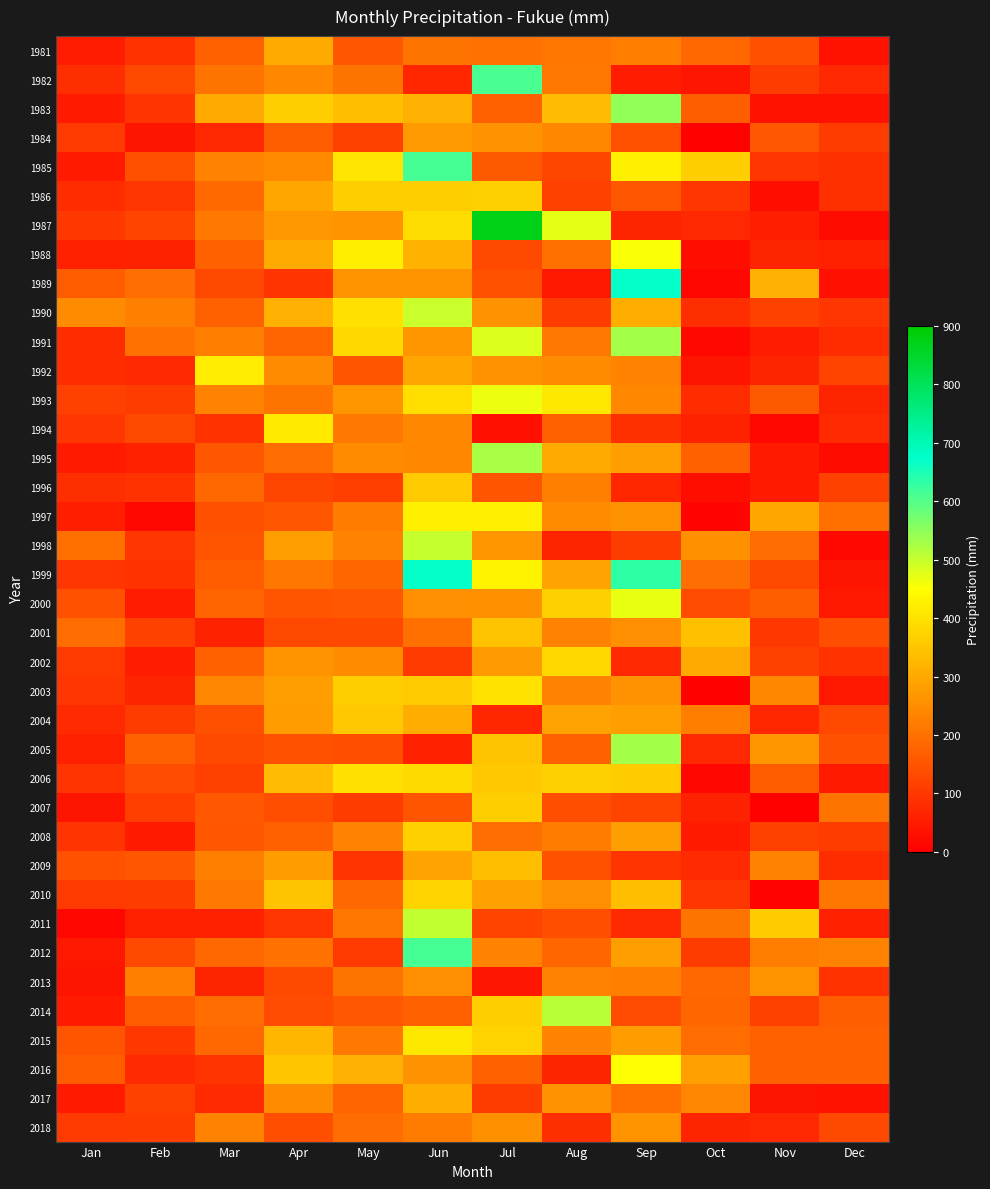

What is the minimum value shown in the chart?

4.5